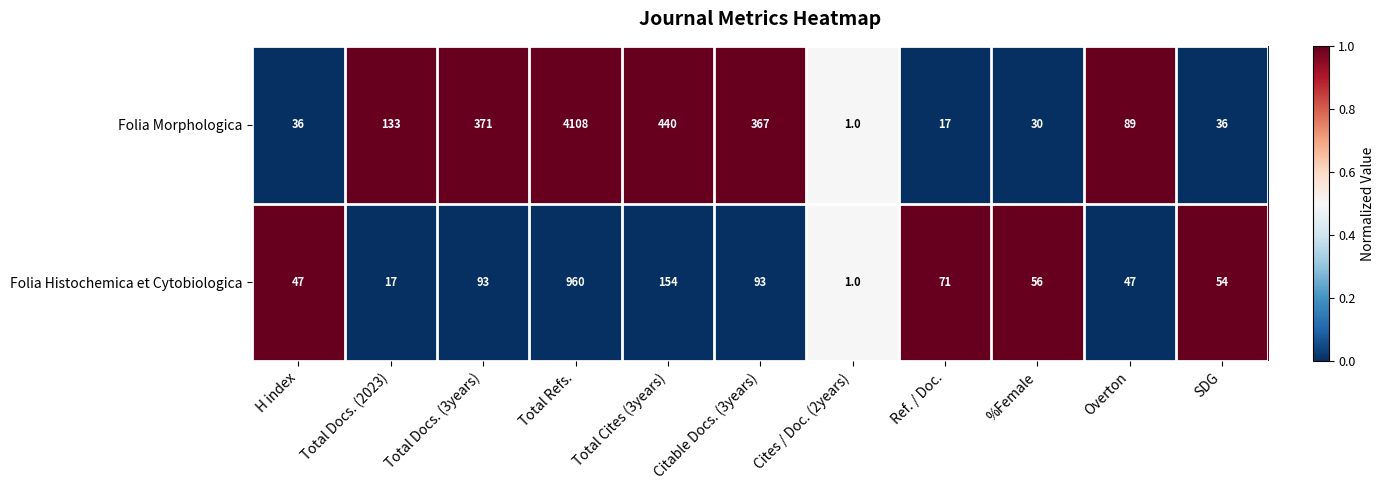

What is the total value across all series at Total Docs. (3years)?

464